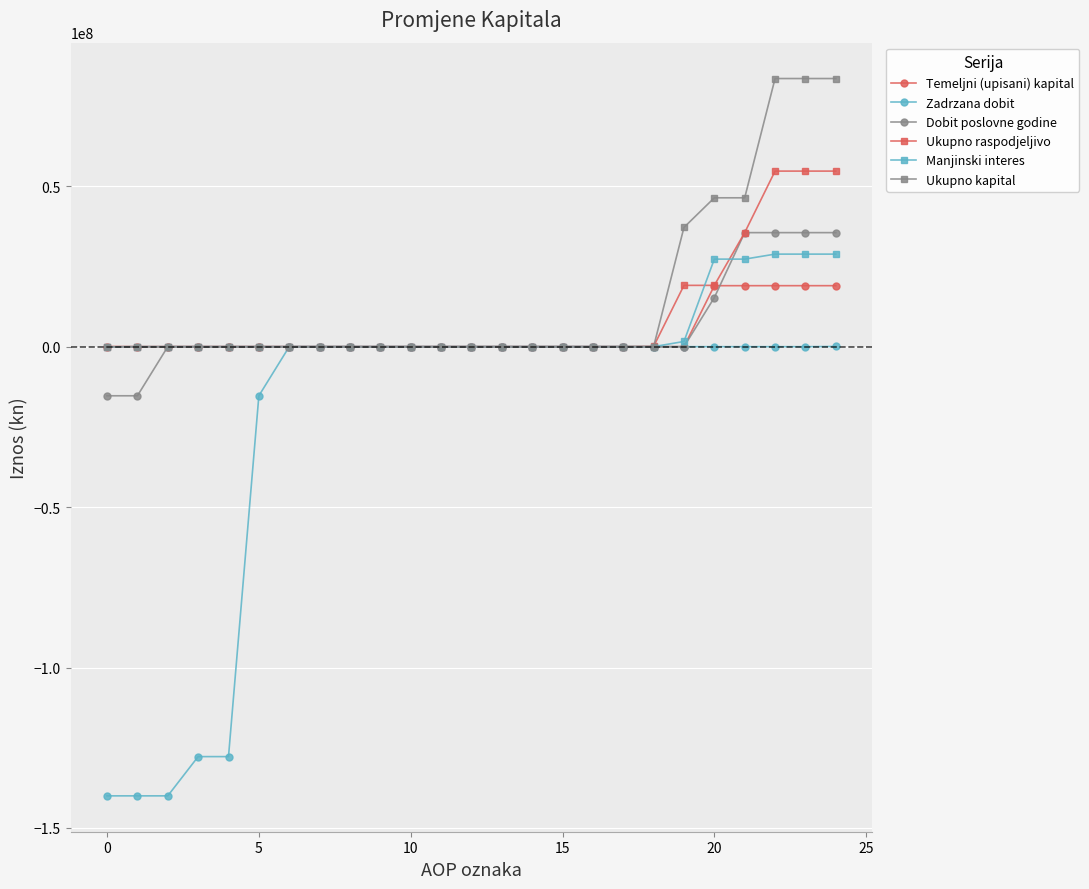

At how many categories does at least one series exceed 61845477?

3